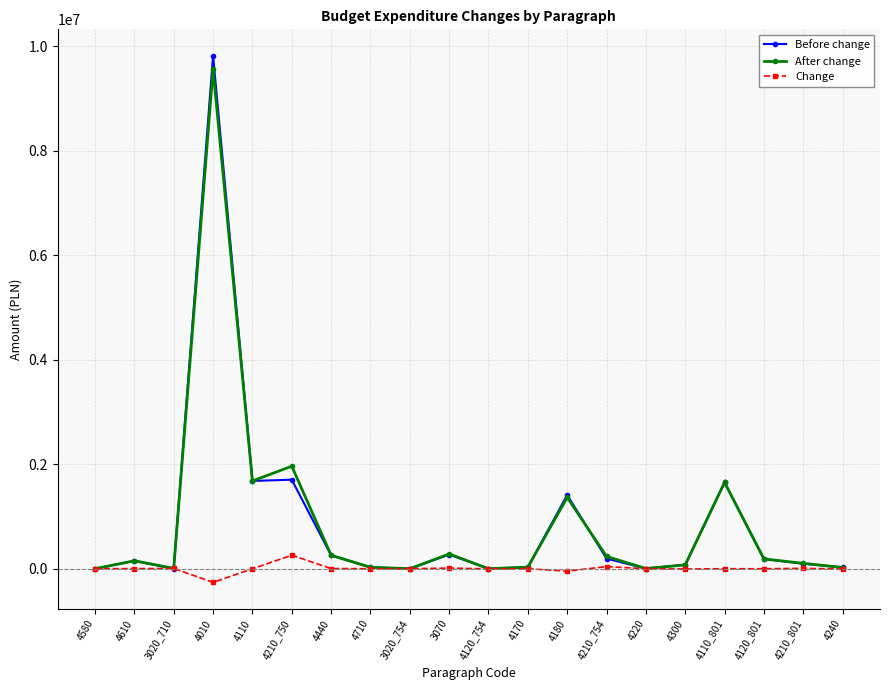

What is the value of the After change point at the 14th from the left?

235450.0